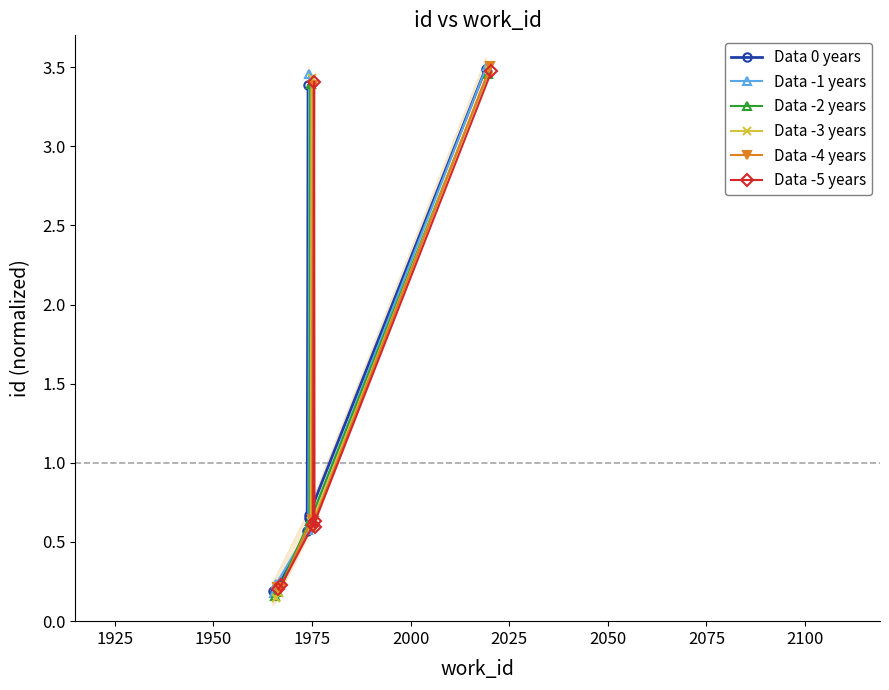

Which series has the widest spread of values?

Data -3 years